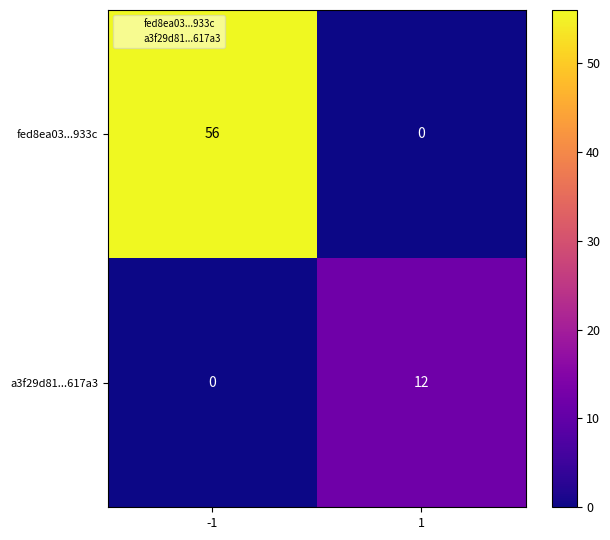

Is it true that a3f29d81...617a3 equals -5 at -1?

False